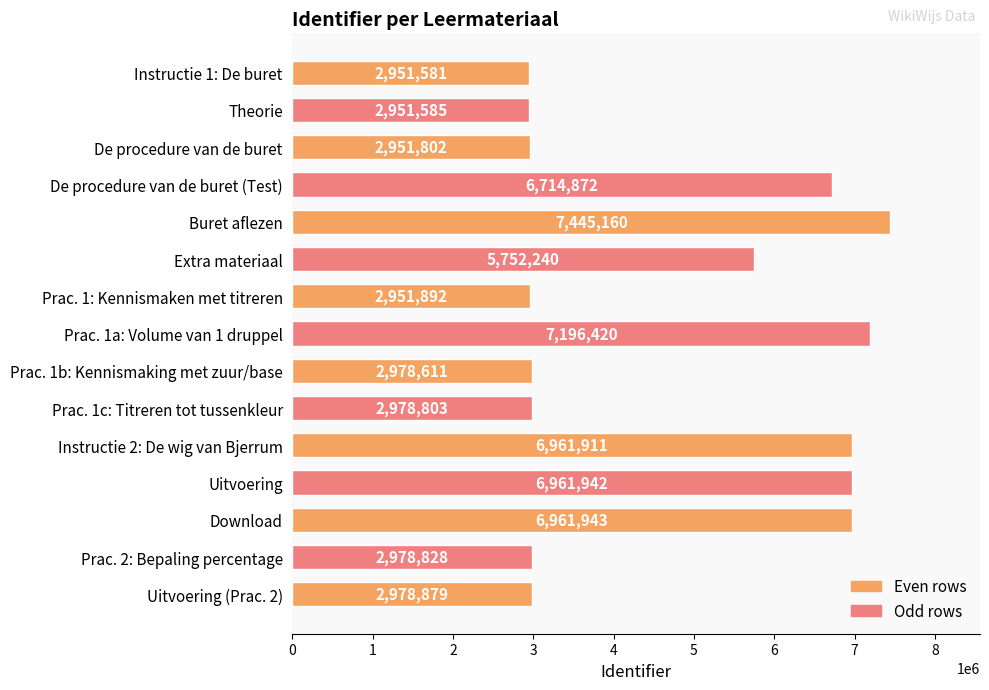

Reading top to bottom, what are all the values shown in this chart?

Instructie 1: De buret=2951581	Theorie=2951585	De procedure van de buret=2951802	De procedure van de buret (Test)=6714872	Buret aflezen=7445160	Extra materiaal=5752240	Prac. 1: Kennismaken met titreren=2951892	Prac. 1a: Volume van 1 druppel=7196420	Prac. 1b: Kennismaking met zuur/base=2978611	Prac. 1c: Titreren tot tussenkleur=2978803	Instructie 2: De wig van Bjerrum=6961911	Uitvoering=6961942	Download=6961943	Prac. 2: Bepaling percentage=2978828	Uitvoering (Prac. 2)=2978879